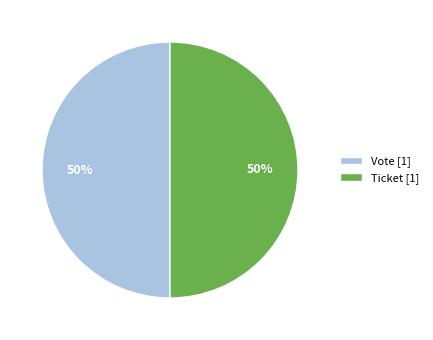

How many segments does this pie chart have?

2